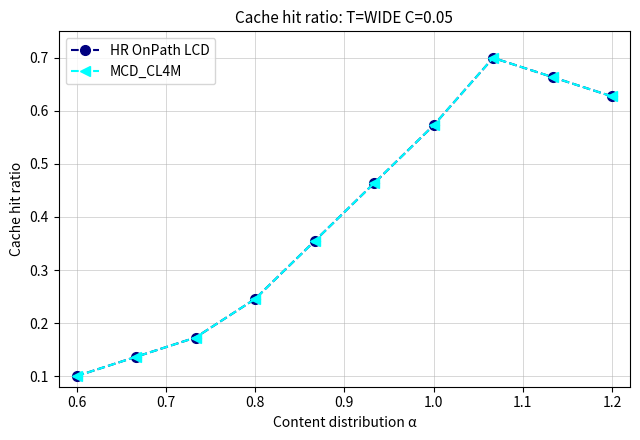

What is the sum of all HR OnPath LCD values?

4.0